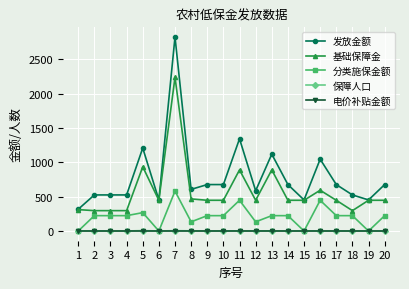

The value of 基础保障金 at 10 is 448. True or false?

True